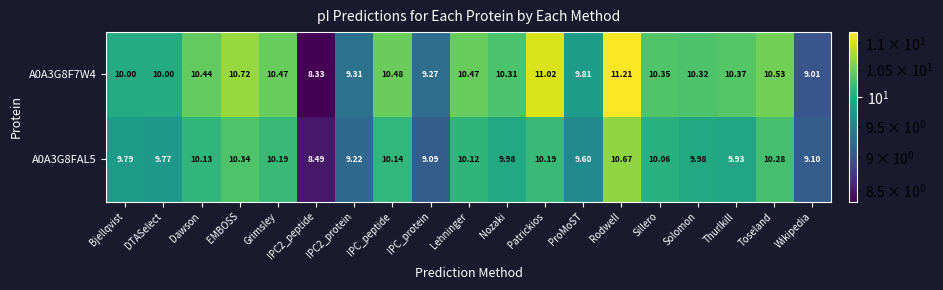

Rank the series by their average value, from lowest to highest.

A0A3G8FAL5, A0A3G8F7W4